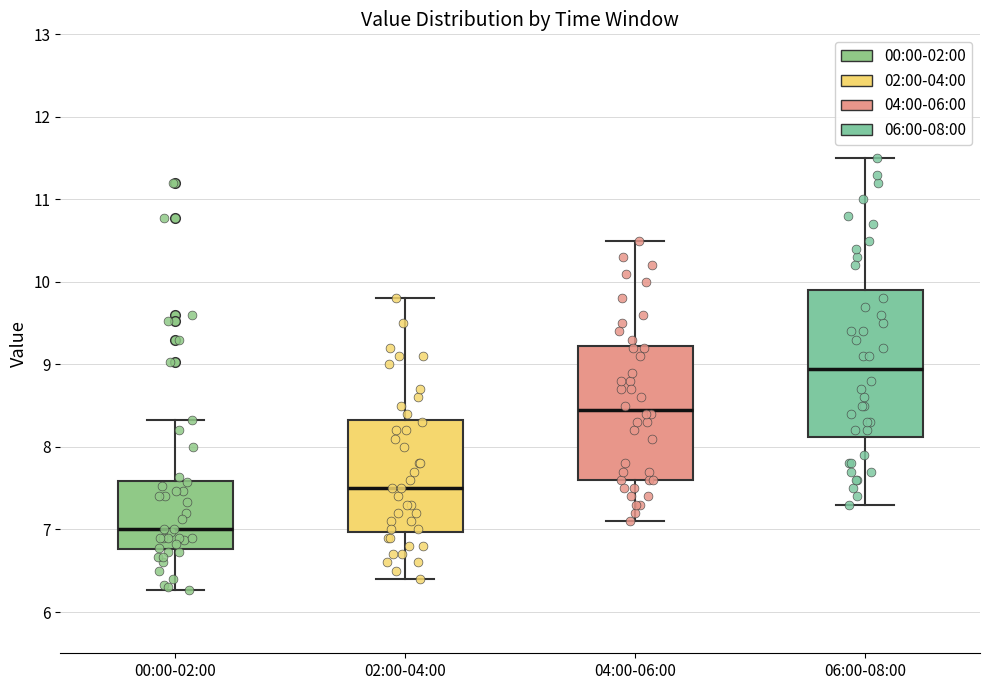

Reading left to right, transcribe this box plot: for each box, give where its median line is, the range the box spans, and where its two whiskers end, as read against the y-axis. The values are not printed on the chart, so give them approximately, as read against the axis.

00:00-02:00: median 7.0, box 6.8 to 7.6, whiskers 6.3 to 8.3
02:00-04:00: median 7.5, box 7.0 to 8.3, whiskers 6.4 to 9.8
04:00-06:00: median 8.5, box 7.6 to 9.2, whiskers 7.1 to 10.5
06:00-08:00: median 9.0, box 8.1 to 9.9, whiskers 7.3 to 11.5